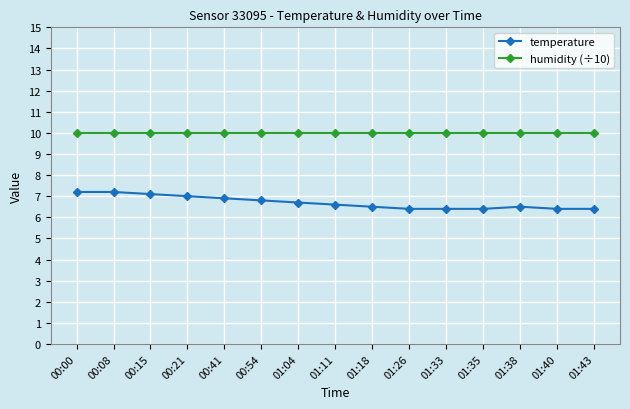

What is the label of the 13th point from the left?

01:38